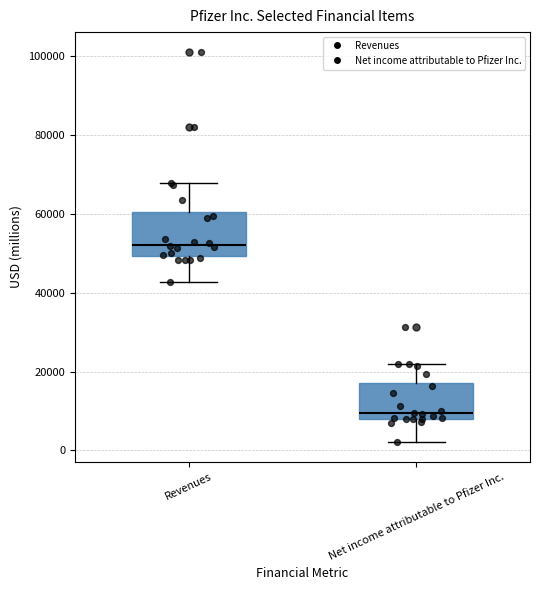

Which box's median line is the highest?

Revenues